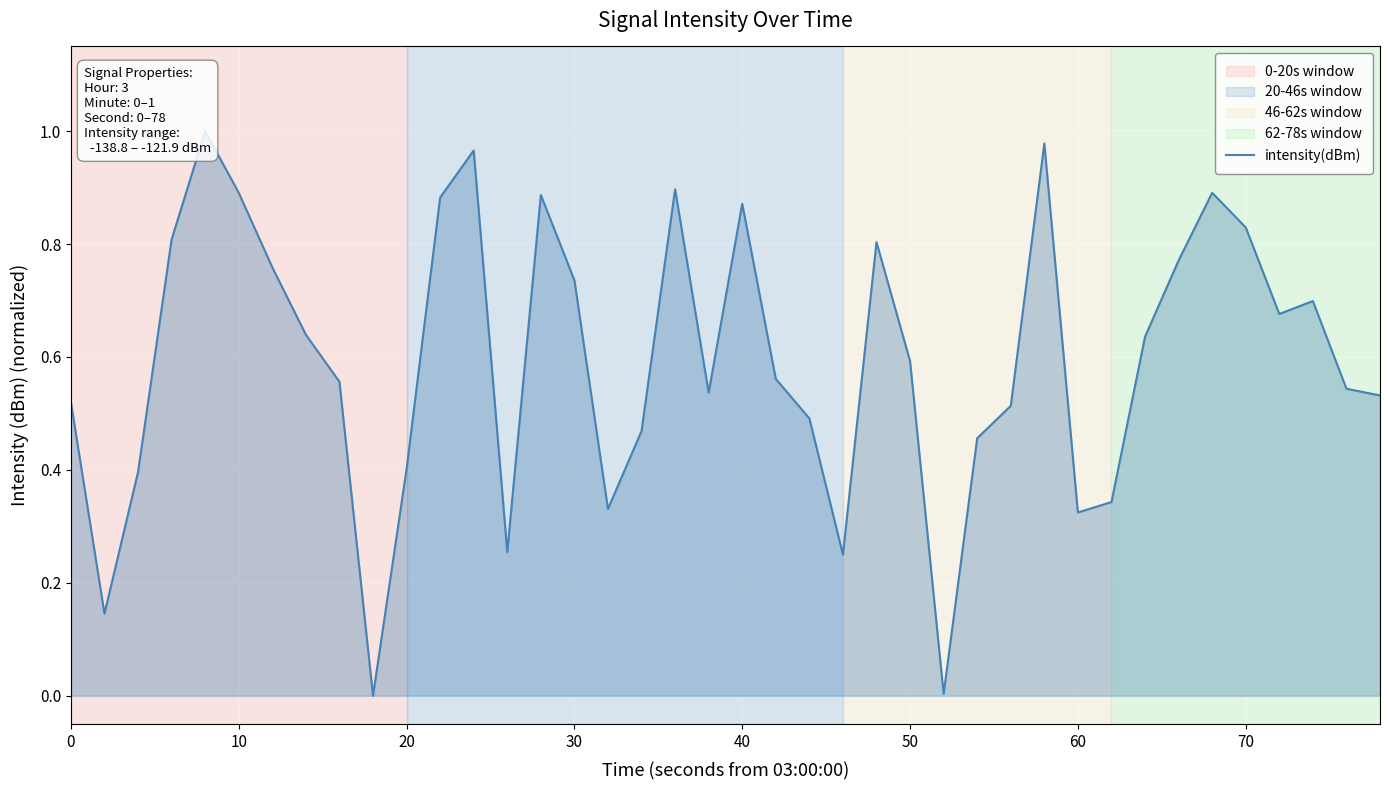

How many positive values are there?

39